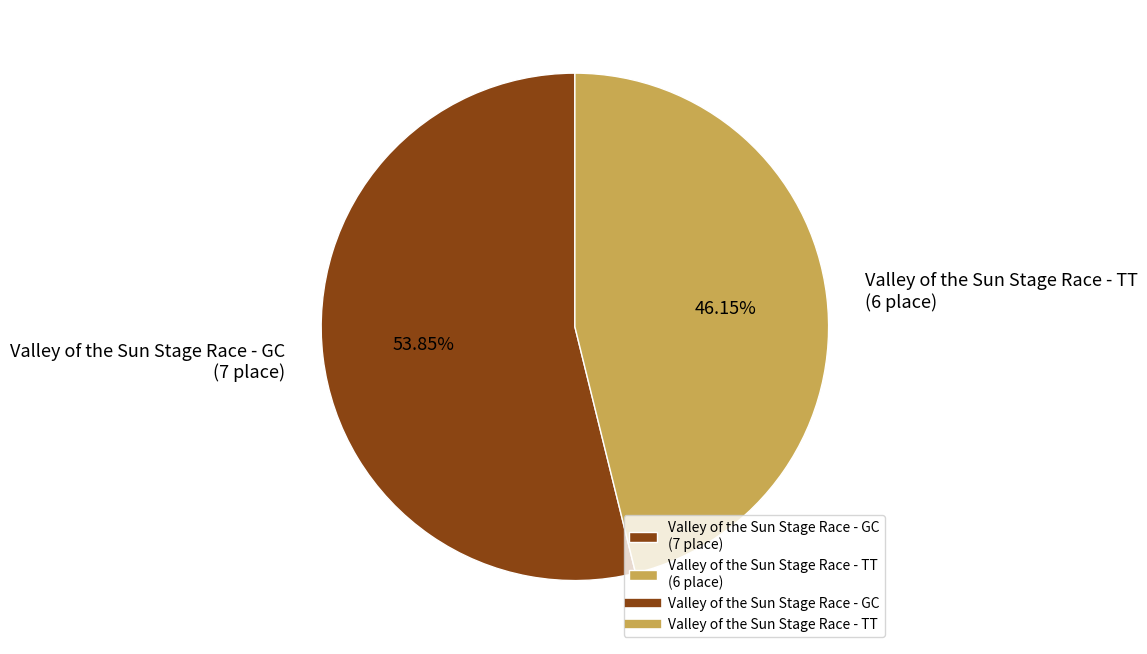

To the nearest percent, what is the average slice percentage?

50%